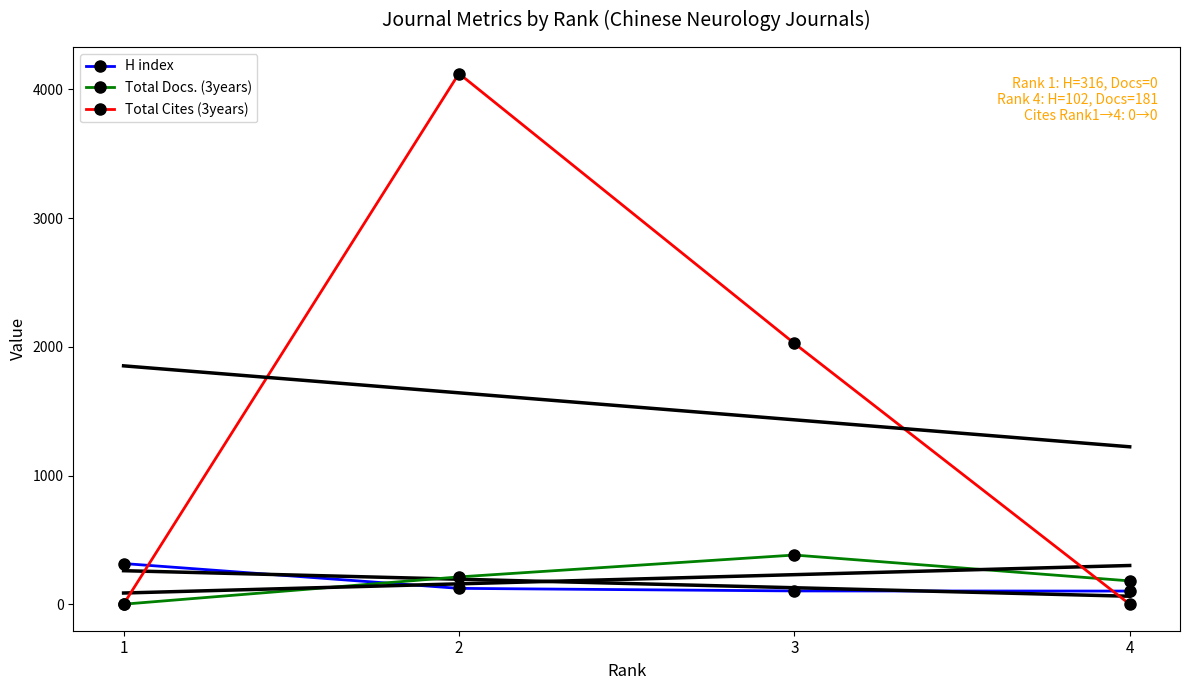

What is the maximum value shown in the chart?

4124